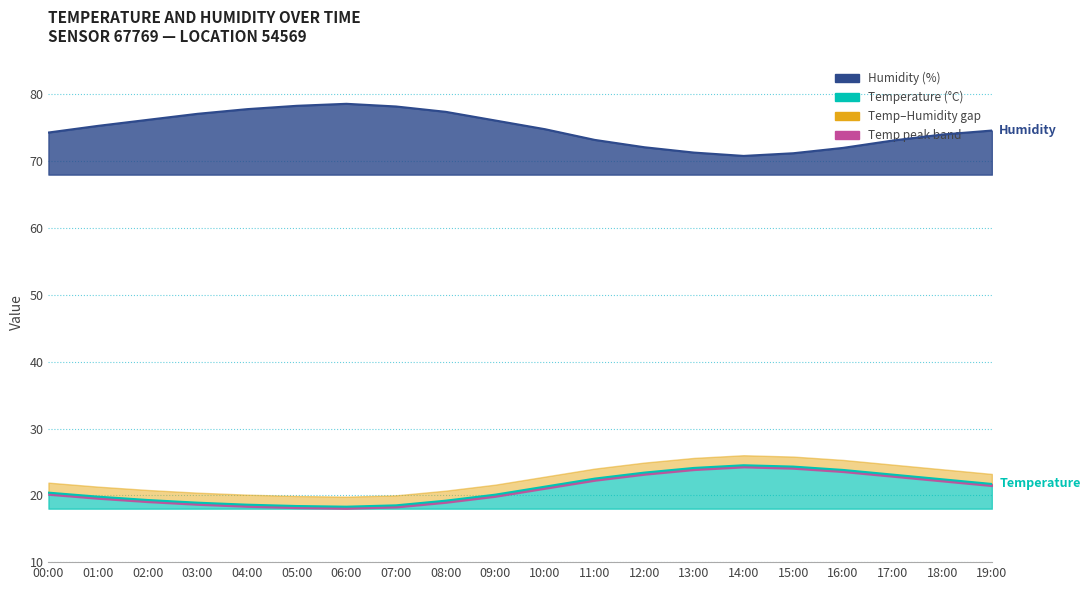

What is the label of the 10th point from the left?

09:00